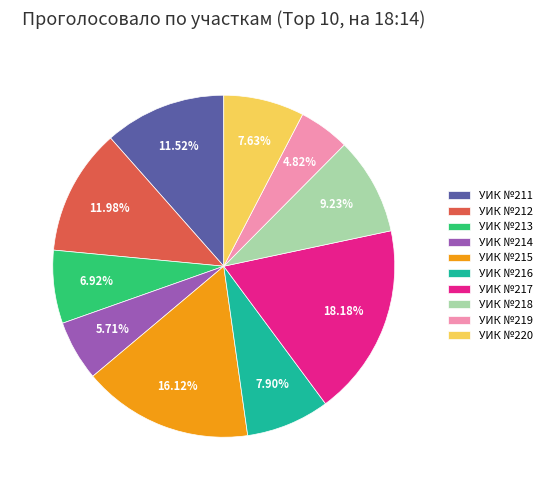

To the nearest percent, what is the difference between the largest and smallest slice percentages?

13%